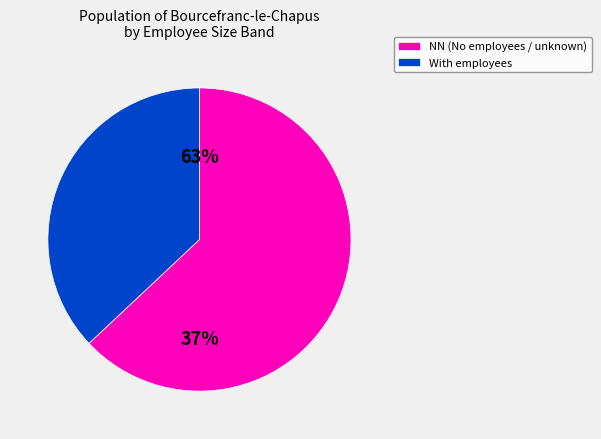

Is the sum of 42 and NN greater than half?

Yes